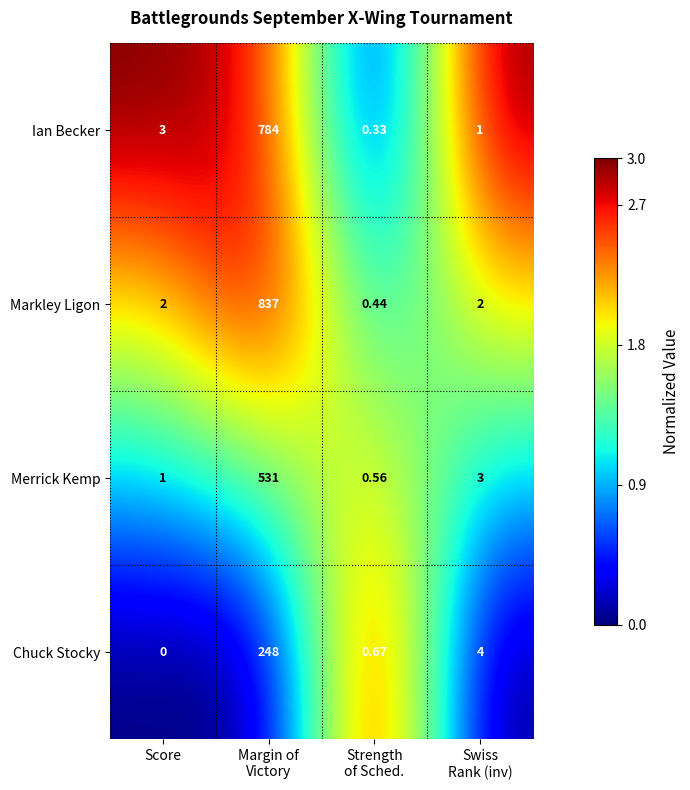

Which series has the largest total across all categories?

Markley Ligon